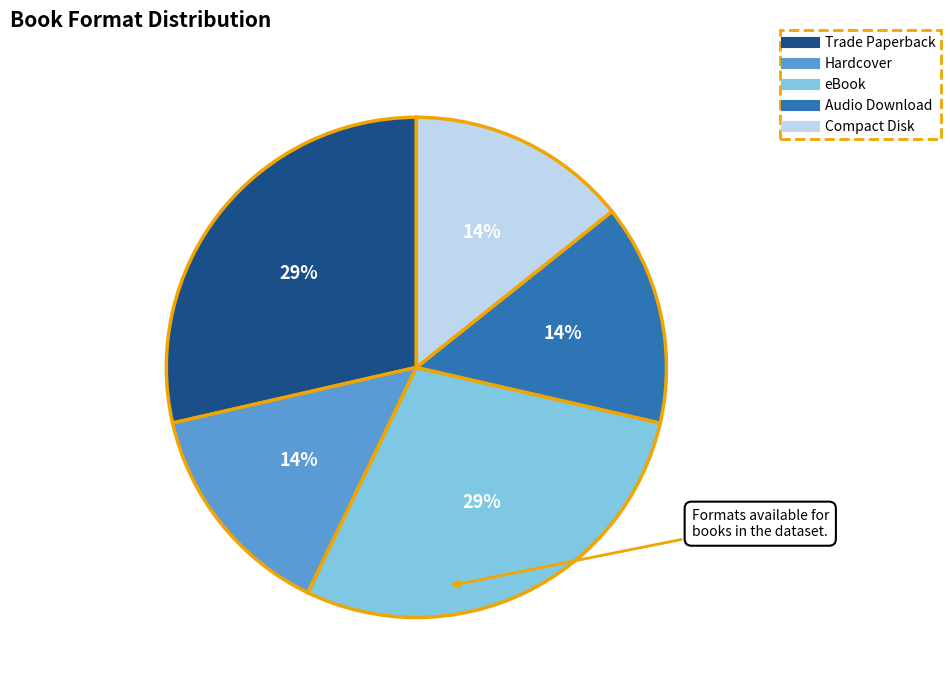

Between Audio Download and Trade Paperback, which is larger?

Trade Paperback